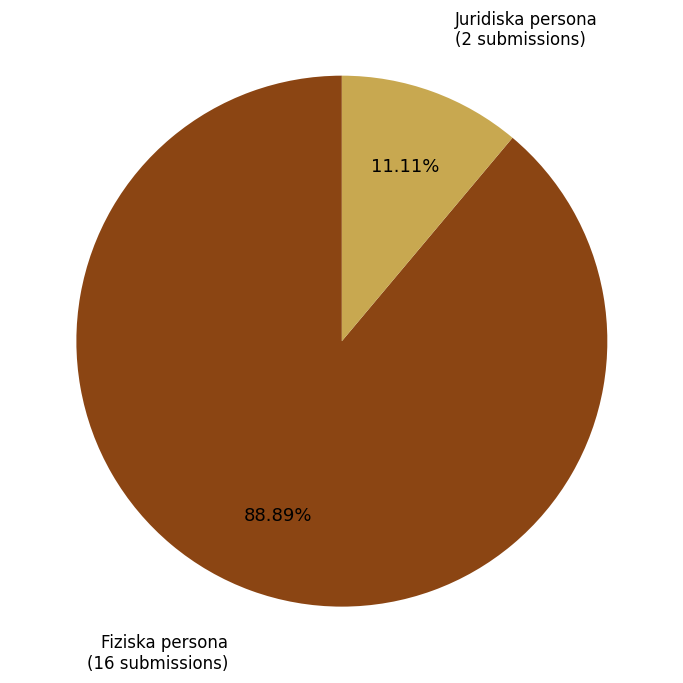

Approximately how many times larger is the value at Fiziska persona compared to Juridiska persona?

8.0